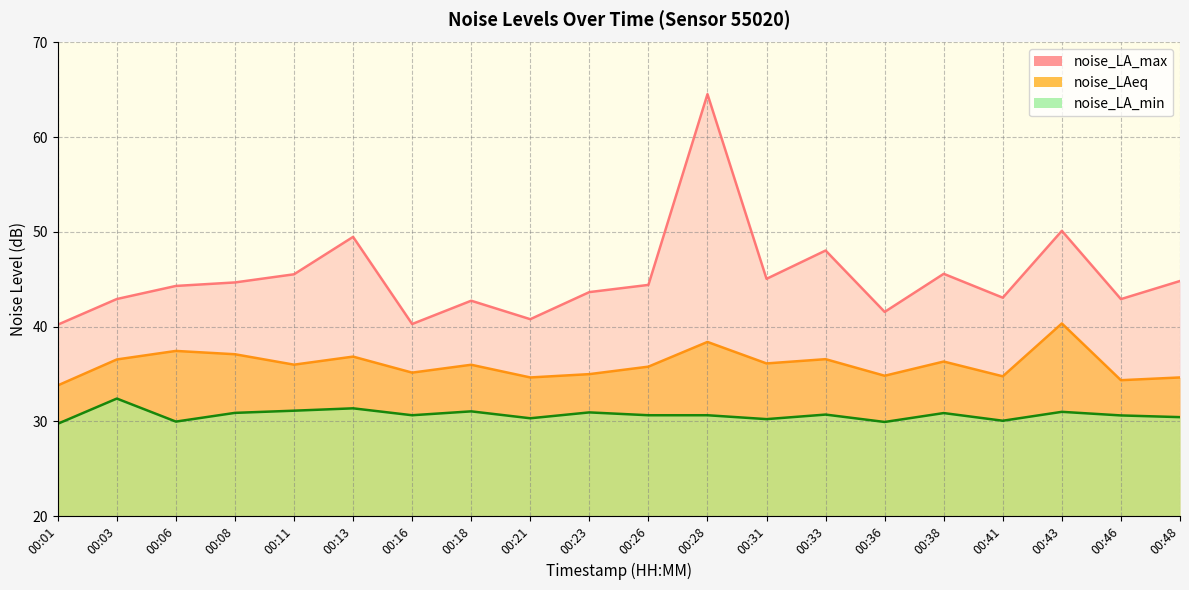

At which category does the chart reach its minimum across all series?

00:01